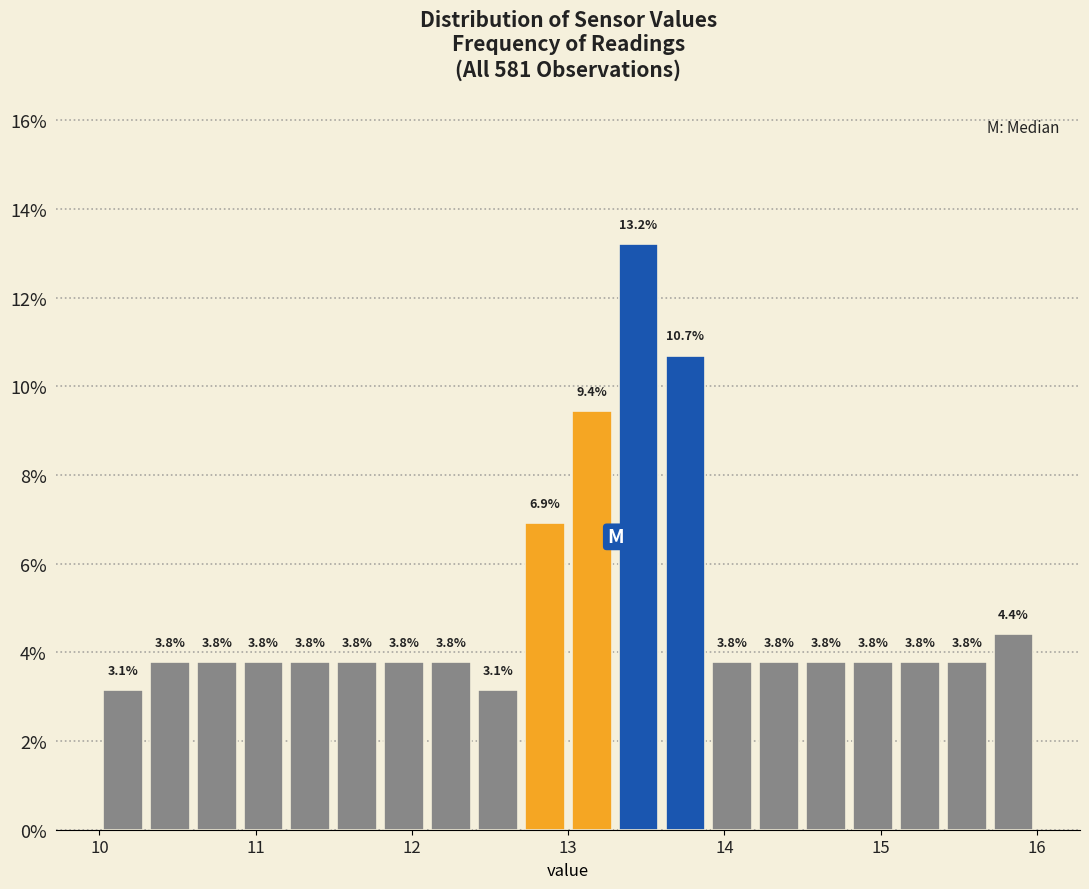

Around what value on the x-axis is the tallest bar? Give the approximate position of its centre, as read against the axis.

13.5